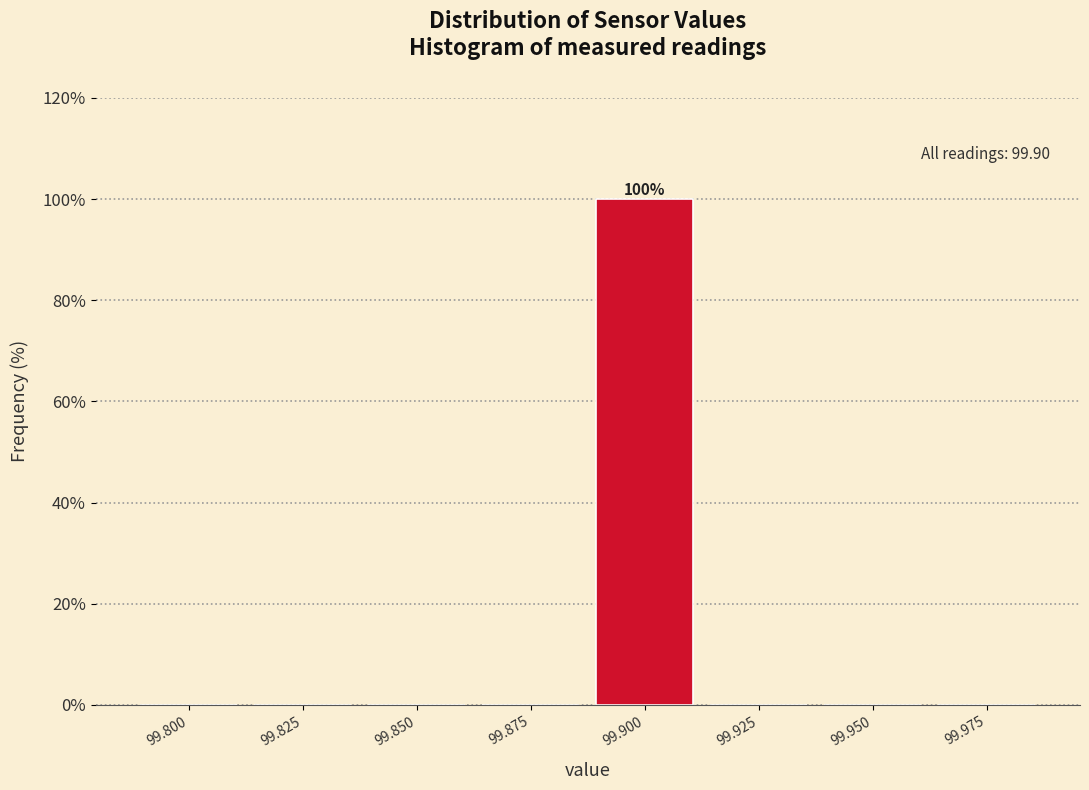

Reading left to right, extract all data points from this chart.

99.800=0	99.825=0	99.850=0	99.875=0	99.900=100	99.925=0	99.950=0	99.975=0